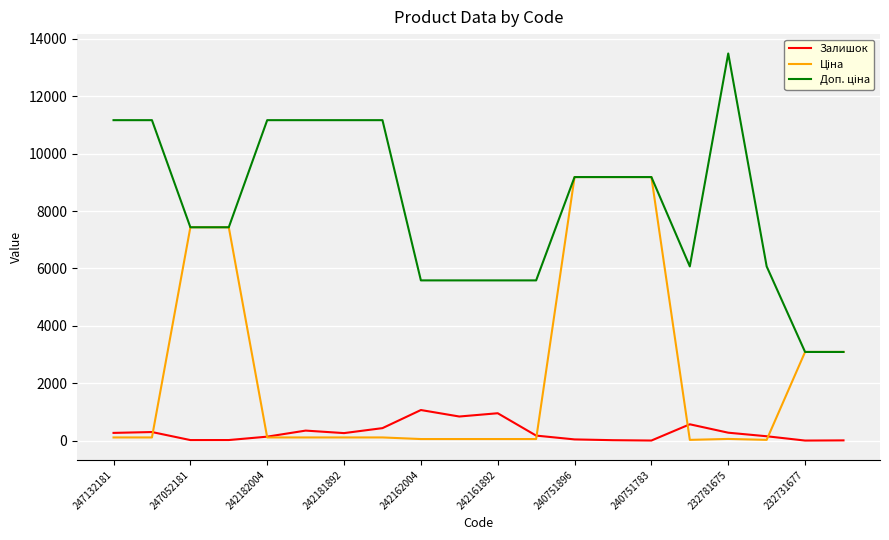

How many lines are shown in the chart?

3